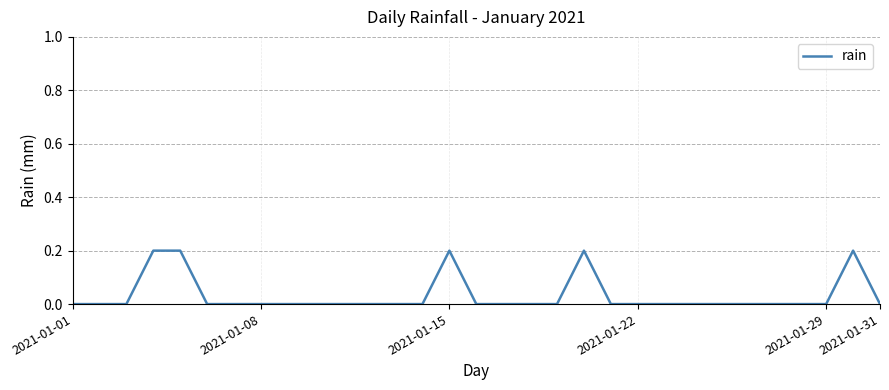

Which category has the lowest value across all series?

2021-01-01